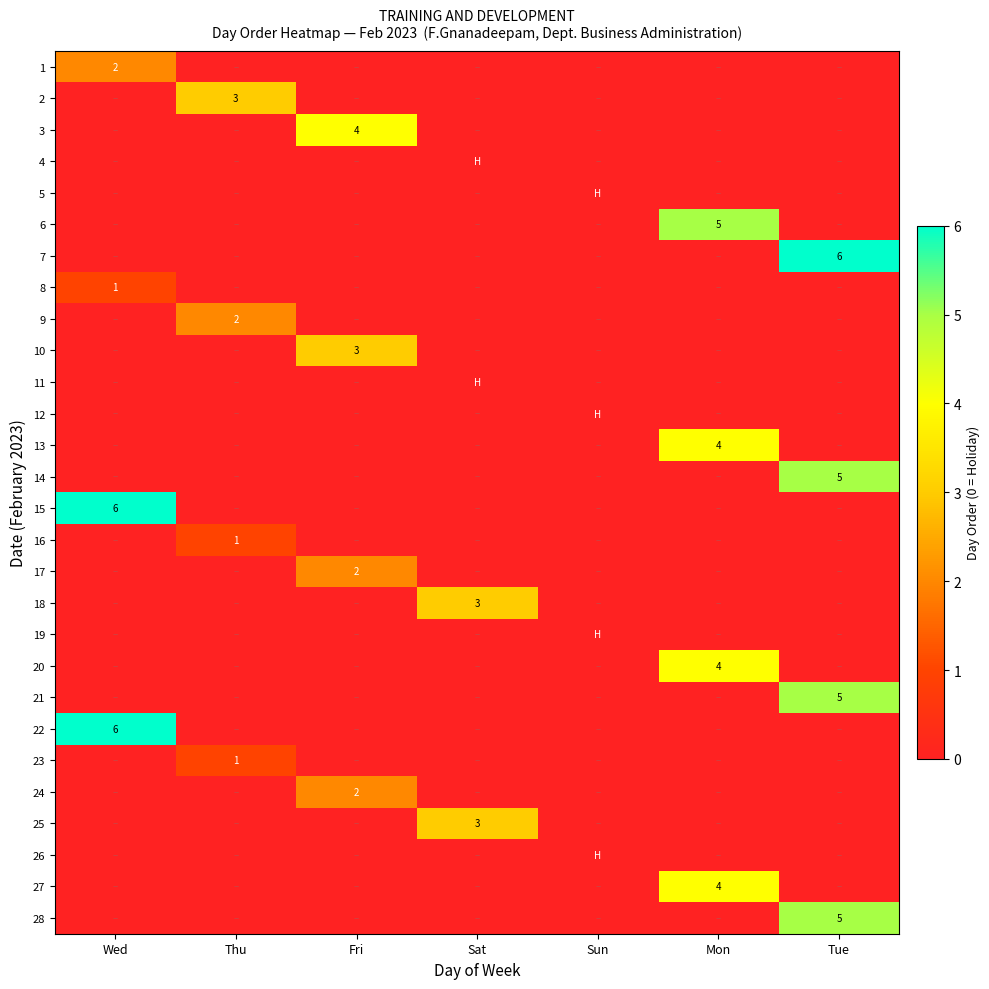

True or false: 28 has a value of 9 at Tue.

False